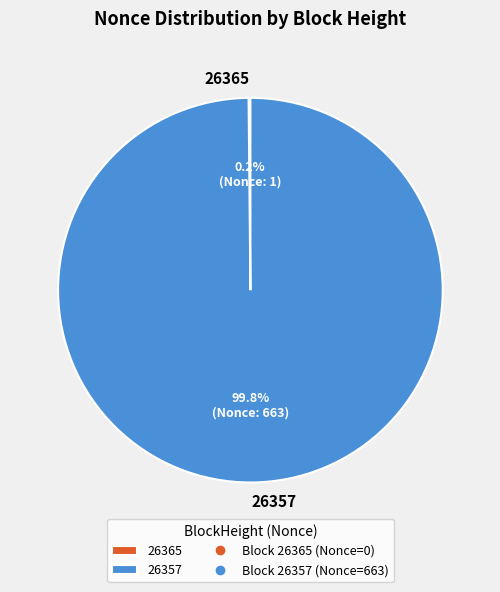

Is there any slice that represents more than half of the pie?

Yes